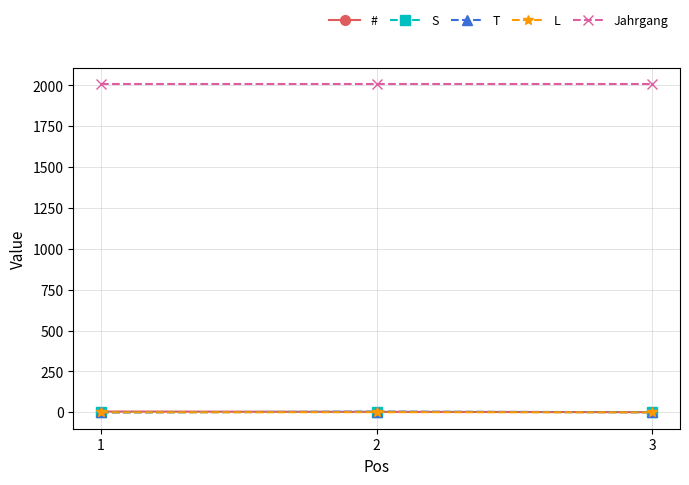

Count the number of data series in this chart.

5